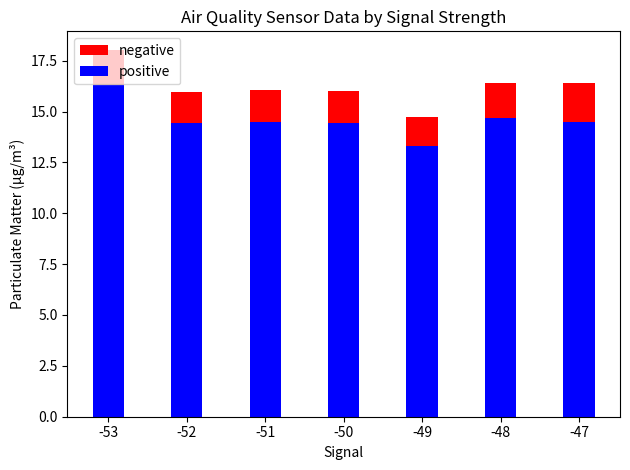

What is the difference between the maximum and second lowest values in the negative series?

2.1